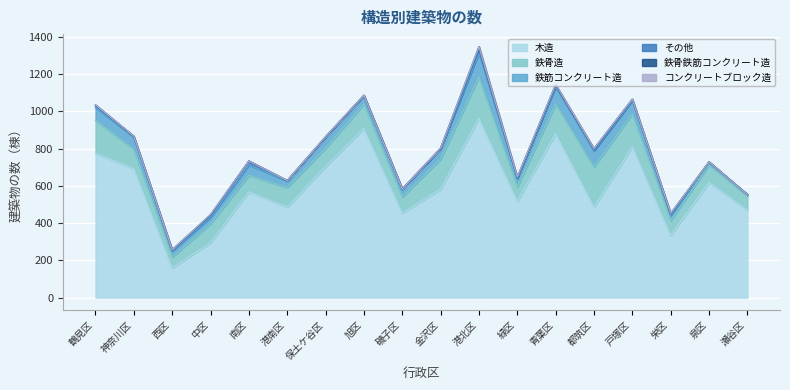

How many data points does each series have?

18